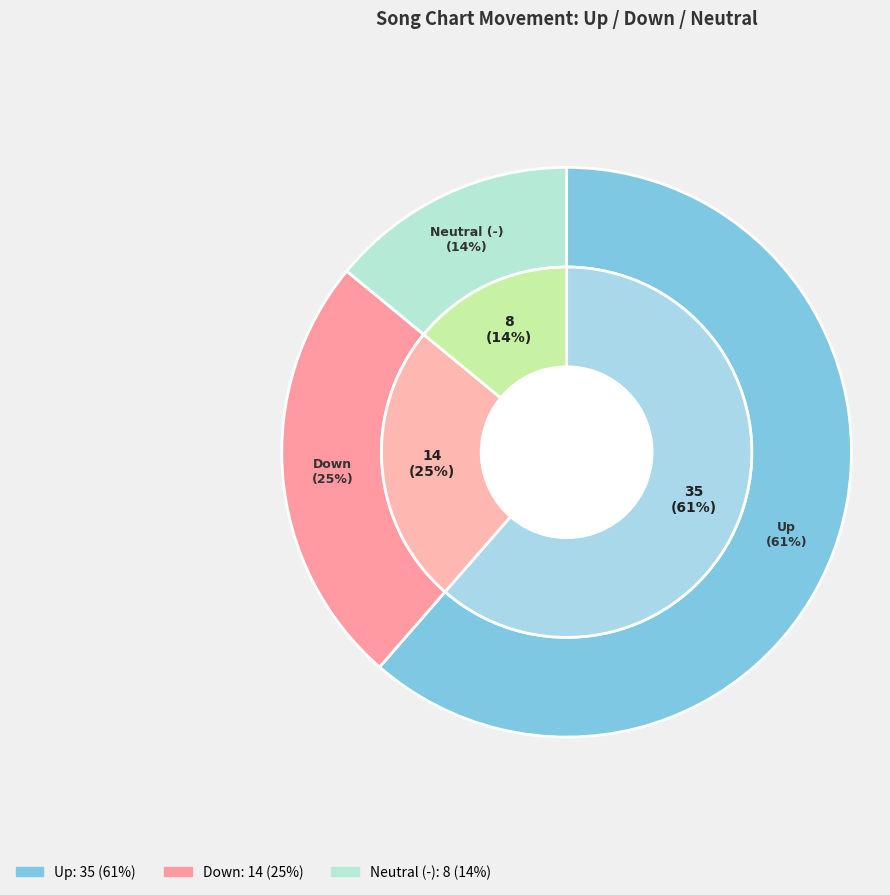

How many slices are in this pie chart?

3